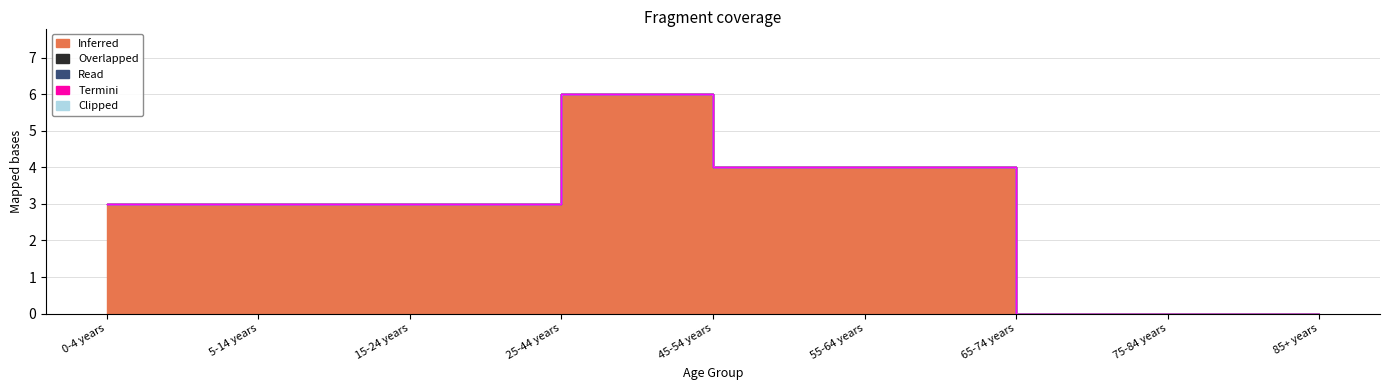

True or false: Clipped and Inferred intersect in this chart.

False